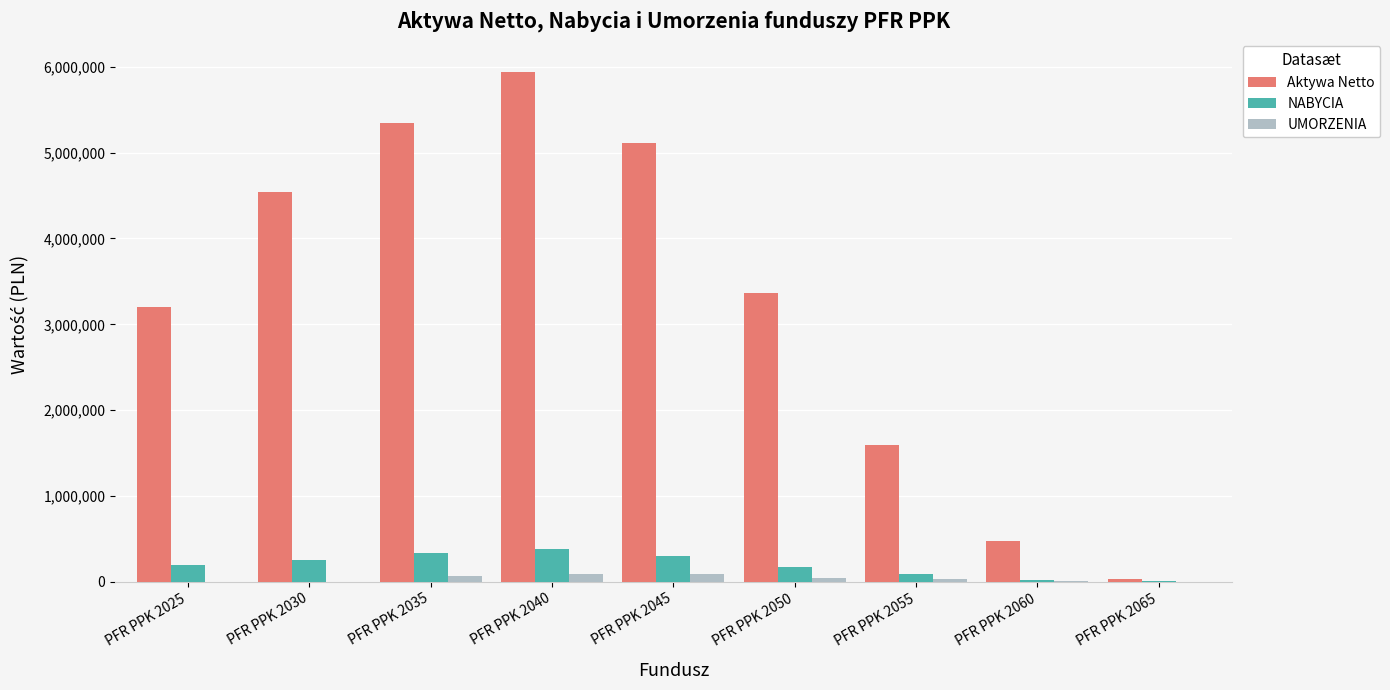

What are all the series names shown in the legend?

Aktywa Netto, NABYCIA, UMORZENIA